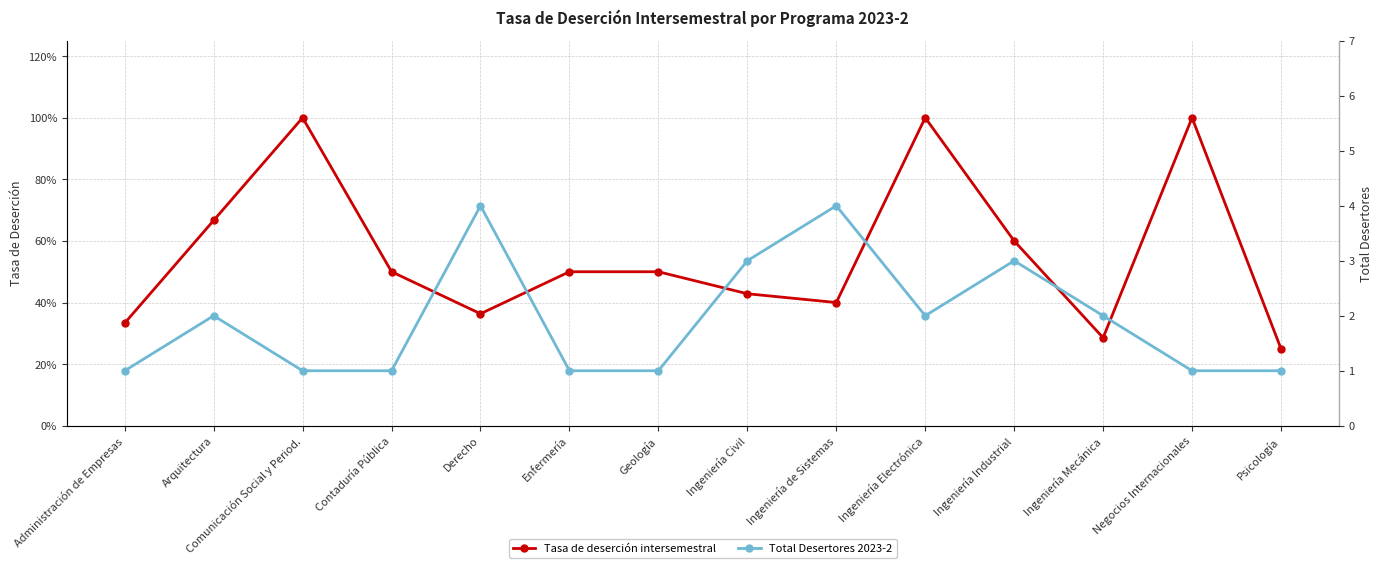

The value of Total Desertores 2023-2 at Ingeniería Civil is 0.9. True or false?

False